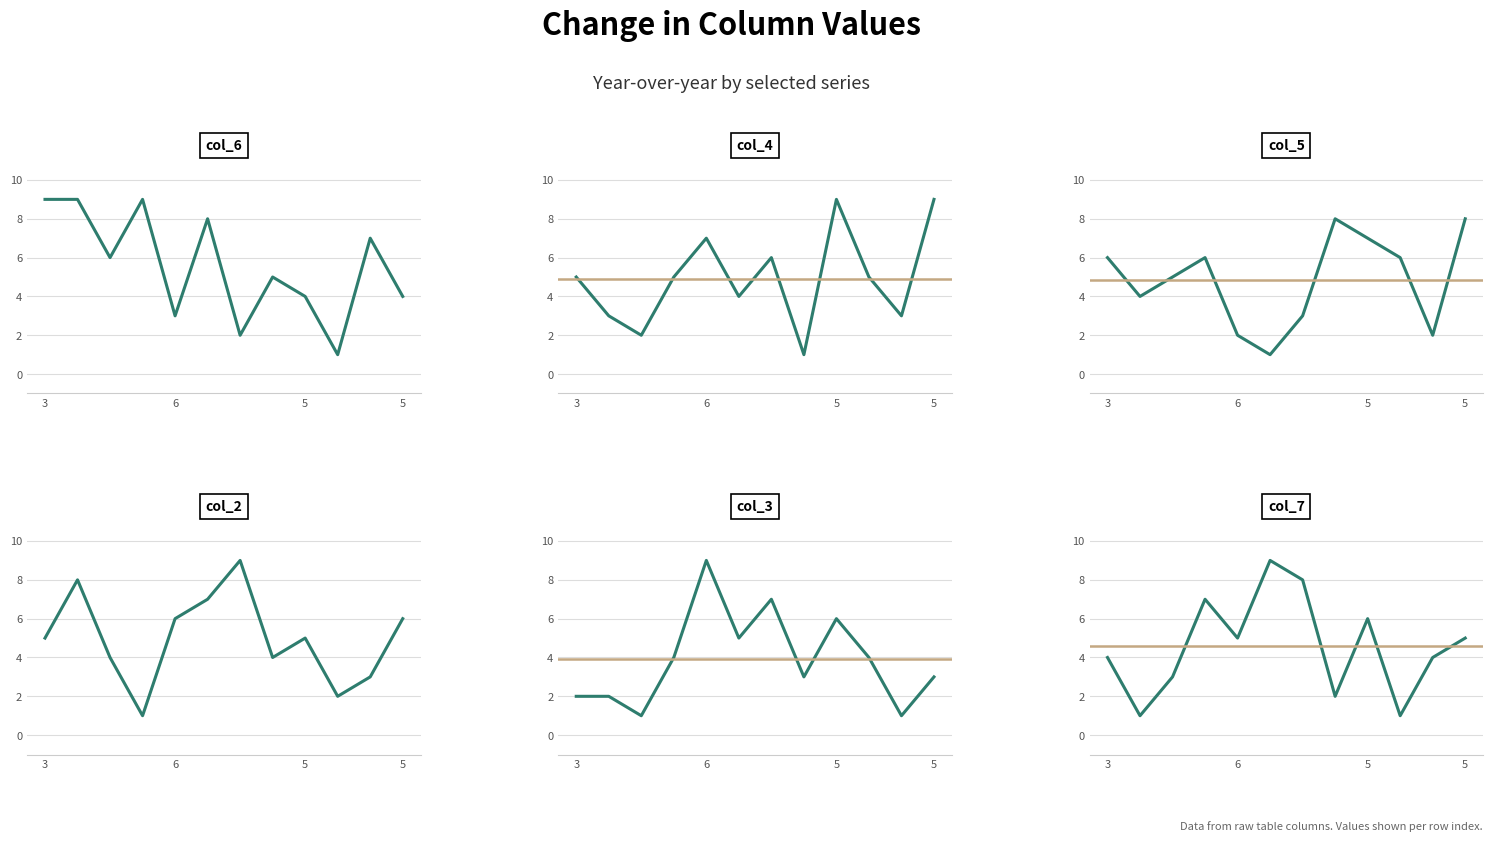

At which label does col_5 reach its peak?

4